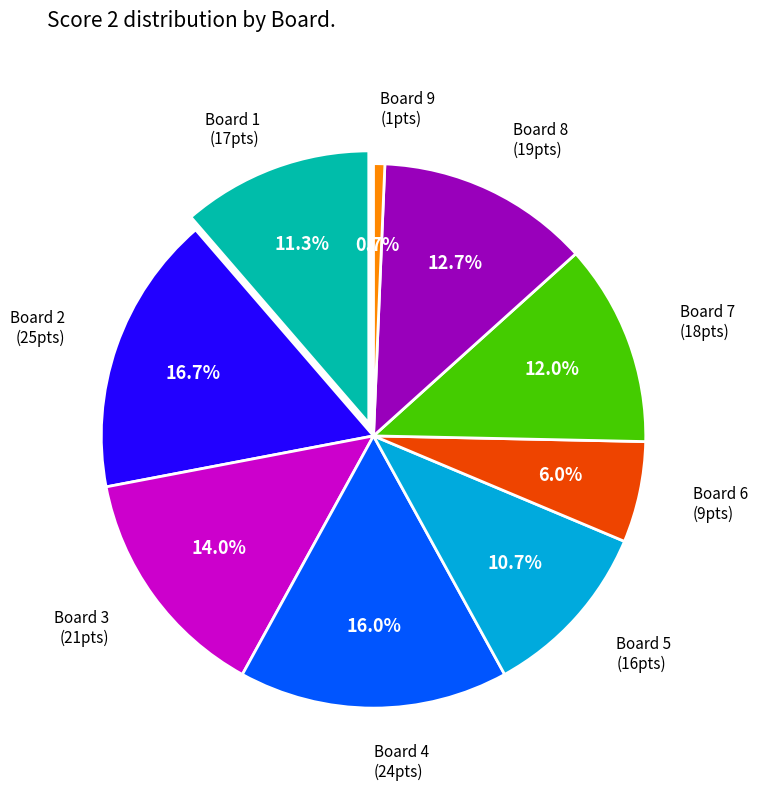

To the nearest percent, what is the difference between the largest and smallest slice percentages?

16%